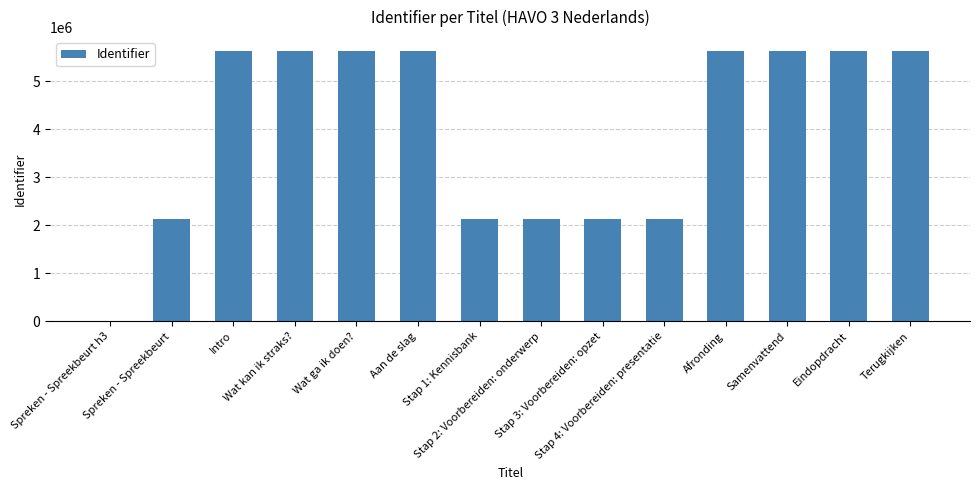

What is the sum of all values?

55752366